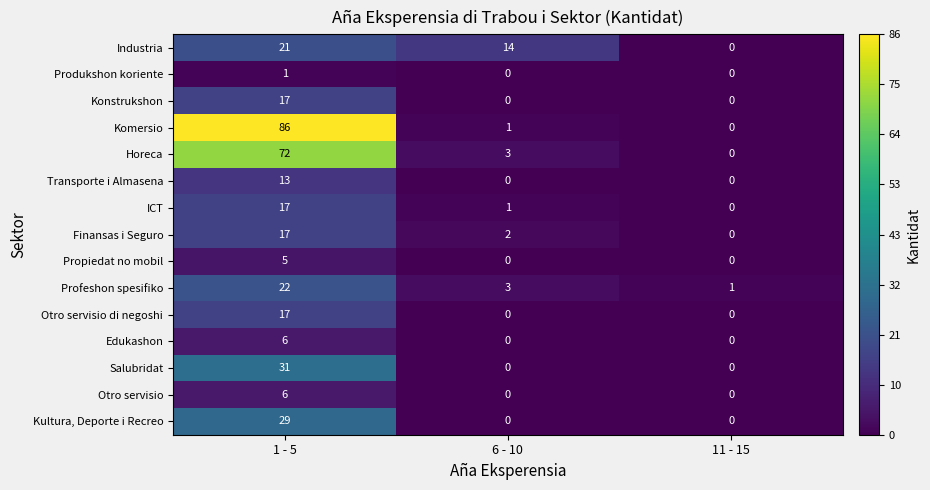

What is the difference between the maximum and minimum values in the Finansas i Seguro series?

17